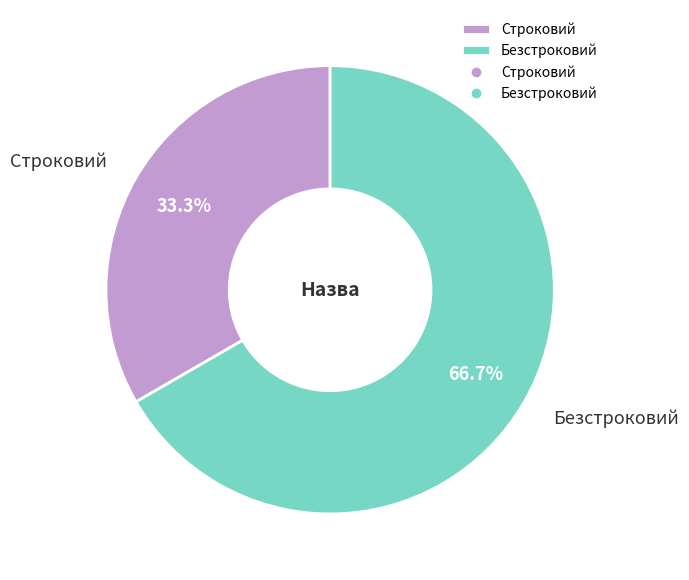

True or false: Строковий accounts for 24% of the total.

False